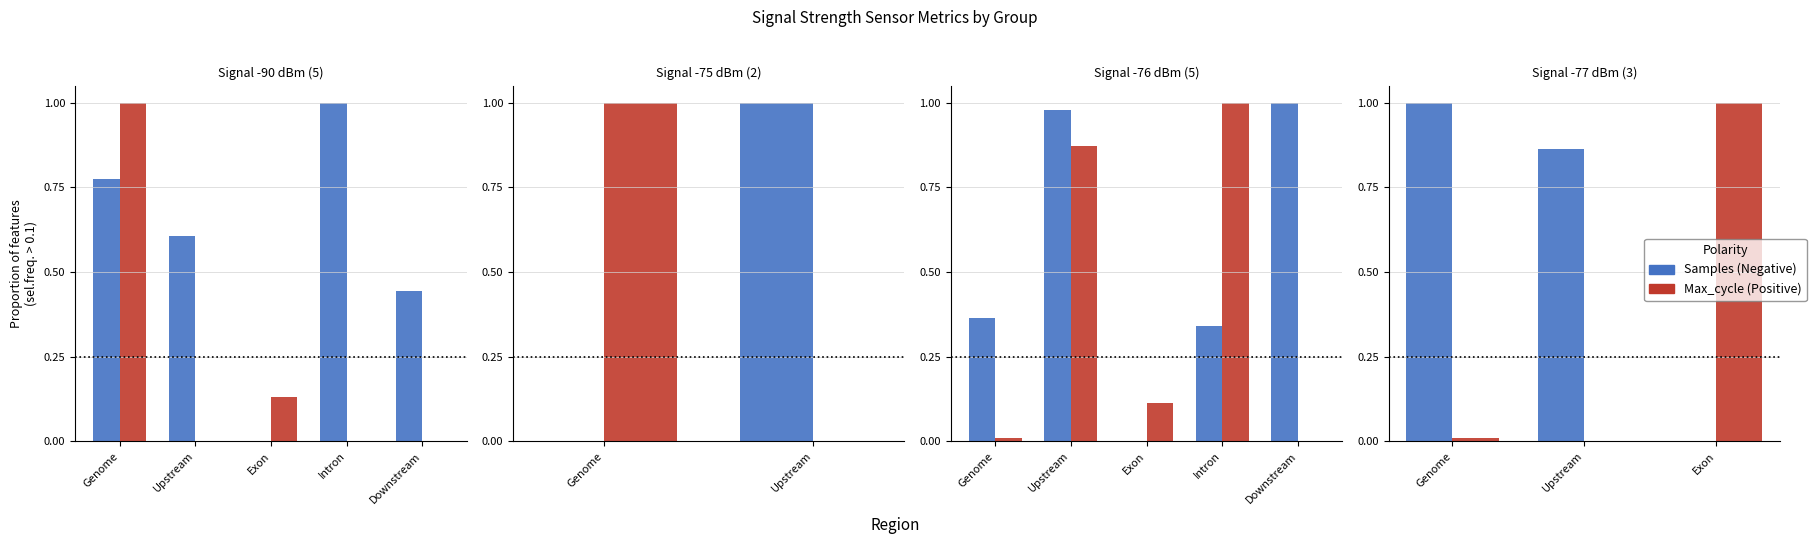

Is it true that Samples (Neg) equals -0.5 at Exon?

False